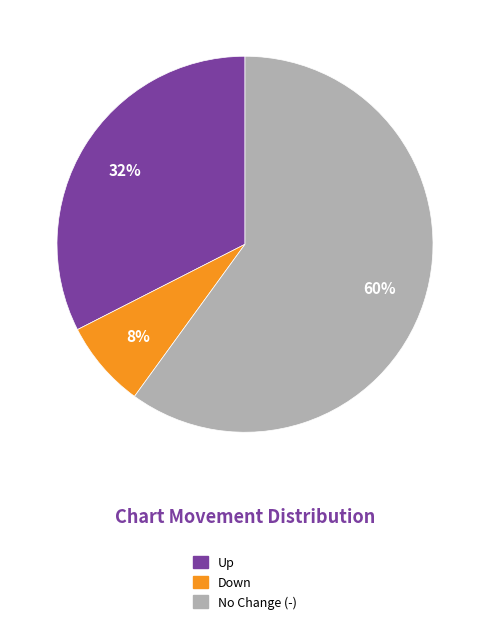

How many segments does this pie chart have?

3